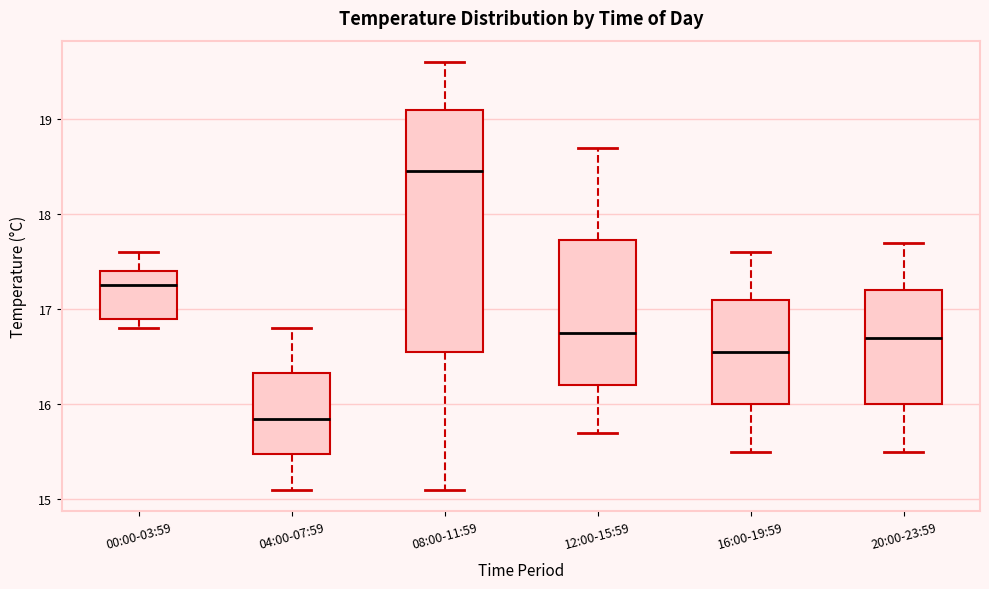

Which box has the highest median line?

08:00-11:59